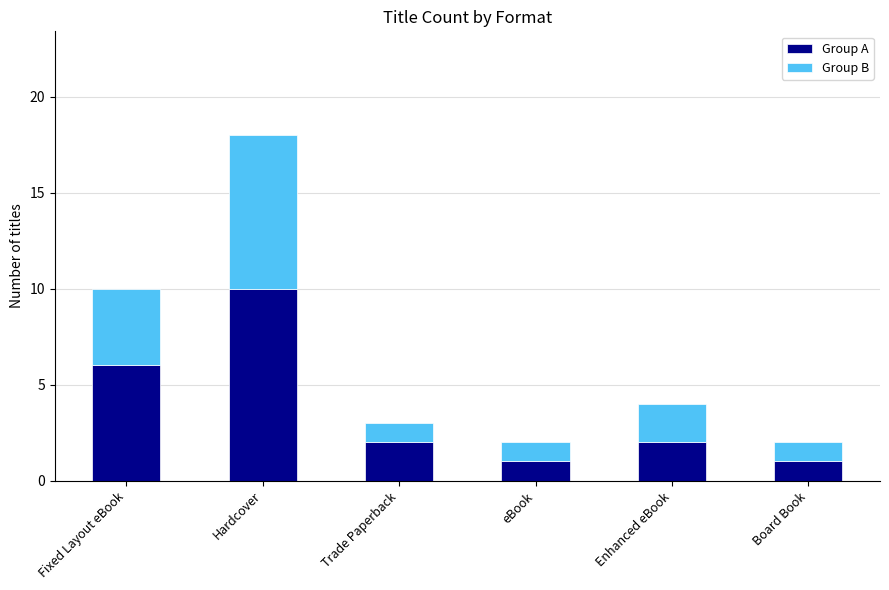

What is the difference between the maximum and minimum values in the Group A series?

9